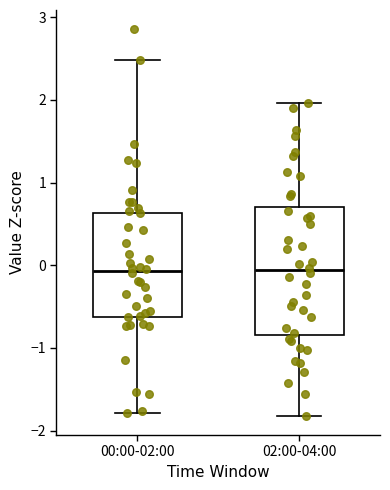

Reading left to right, transcribe this box plot: for each box, give where its median line is, the range the box spans, and where its two whiskers end, as read against the y-axis. The values are not printed on the chart, so give them approximately, as read against the axis.

00:00-02:00: median -0.1, box -0.6 to 0.6, whiskers -1.8 to 2.5
02:00-04:00: median -0.1, box -0.8 to 0.7, whiskers -1.8 to 2.0